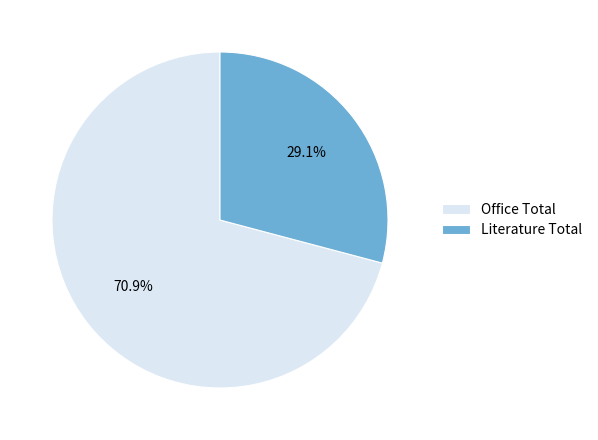

What portion of the pie excludes Literature Total?

70.9%